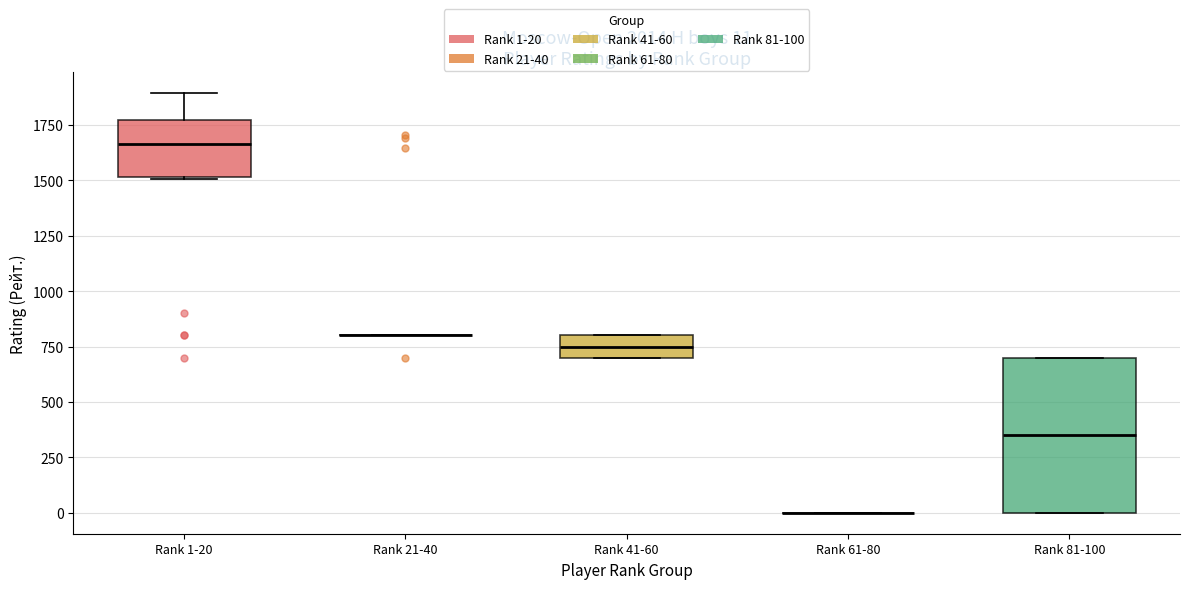

Which box is the tallest, from its lower edge to its upper edge?

Rank 81-100